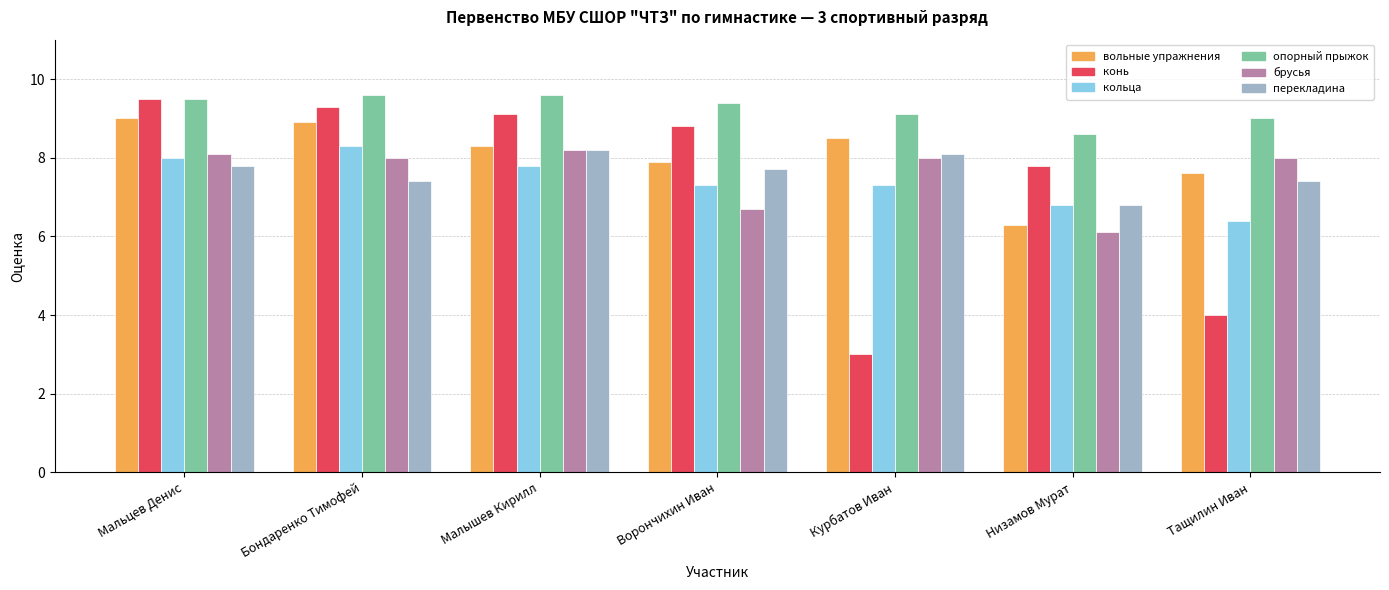

How many bars are there in total?

42